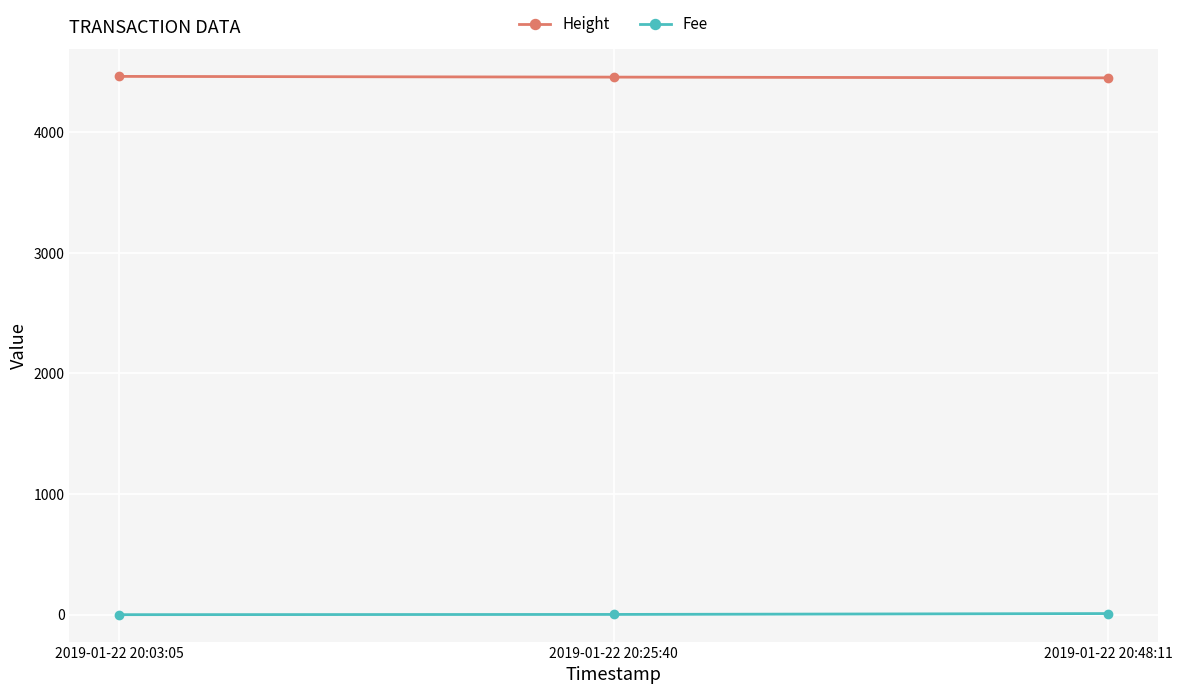

How many data points in Fee are less than 2?

1